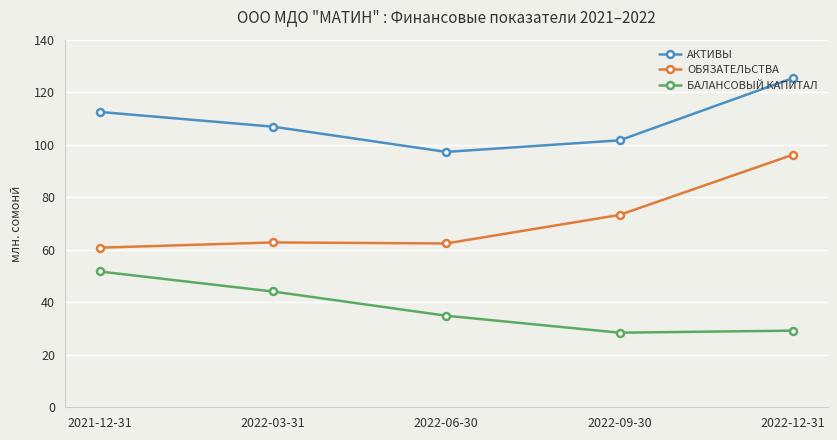

At which category does БАЛАНСОВЫЙ КАПИТАЛ reach its first local valley?

2022-09-30